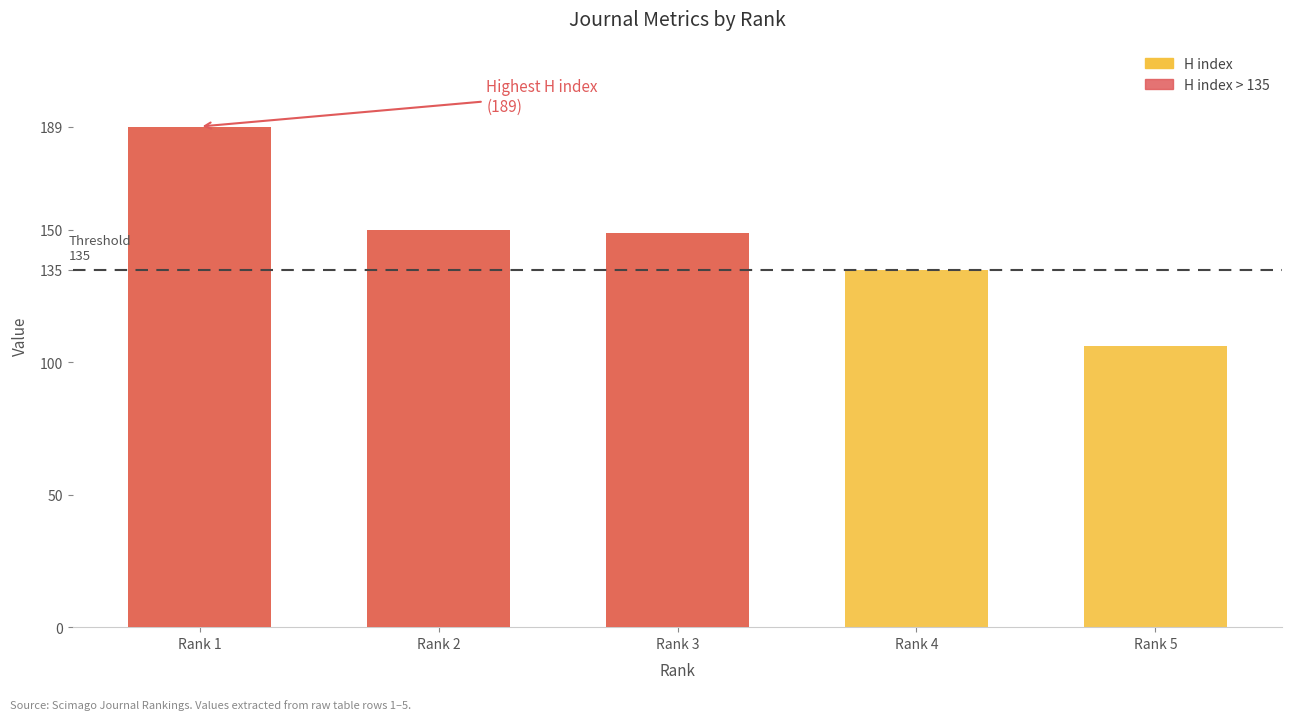

Rank the categories by value from lowest to highest.

Rank 5, Rank 4, Rank 3, Rank 2, Rank 1